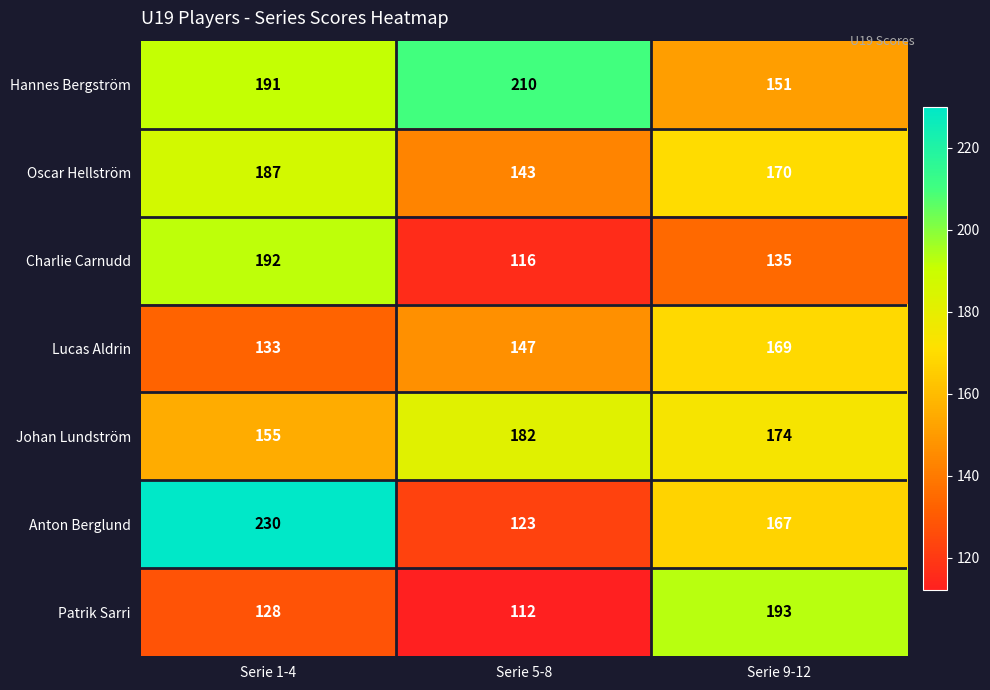

Which series has the largest range (max minus min)?

Anton Berglund